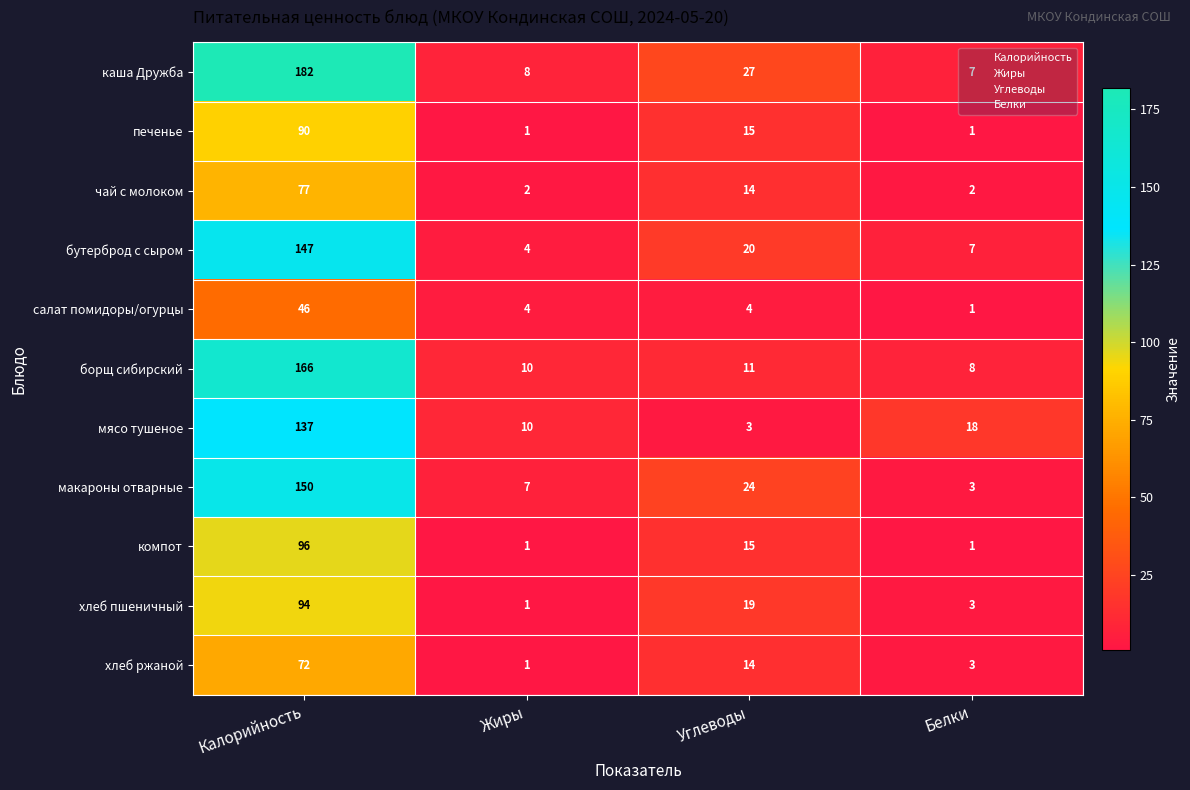

Which series has the widest spread of values?

каша Дружба